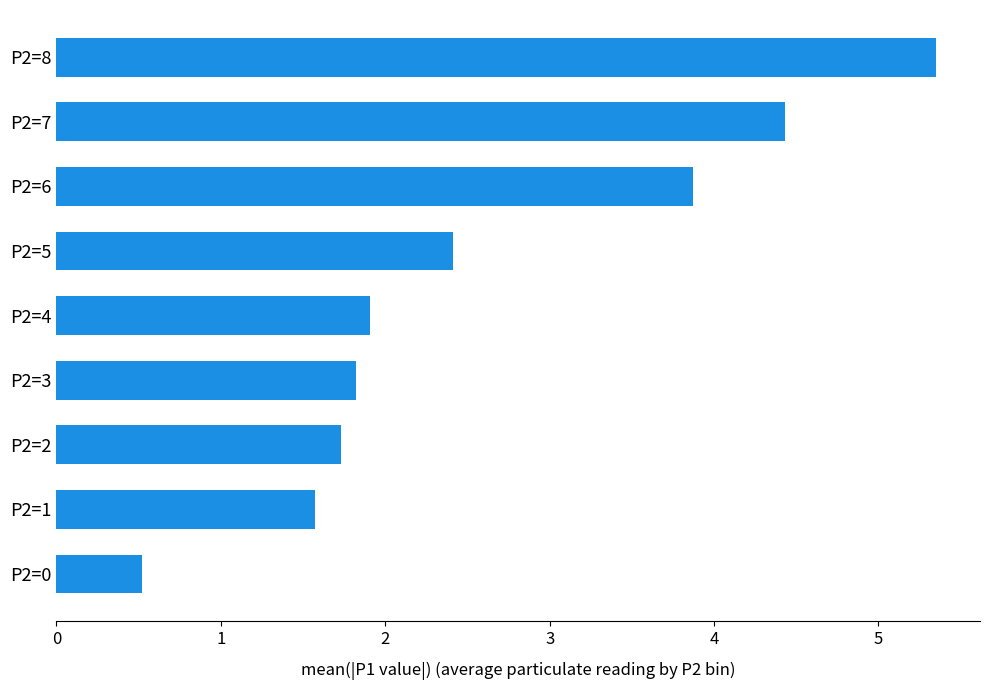

True or false: the data shows 1.8 at P2=3.

True